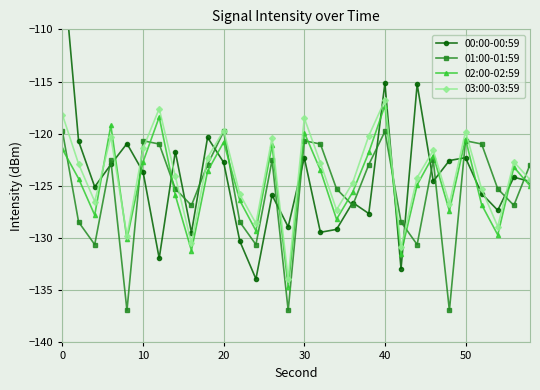

At how many categories does at least one series exceed -115?

1